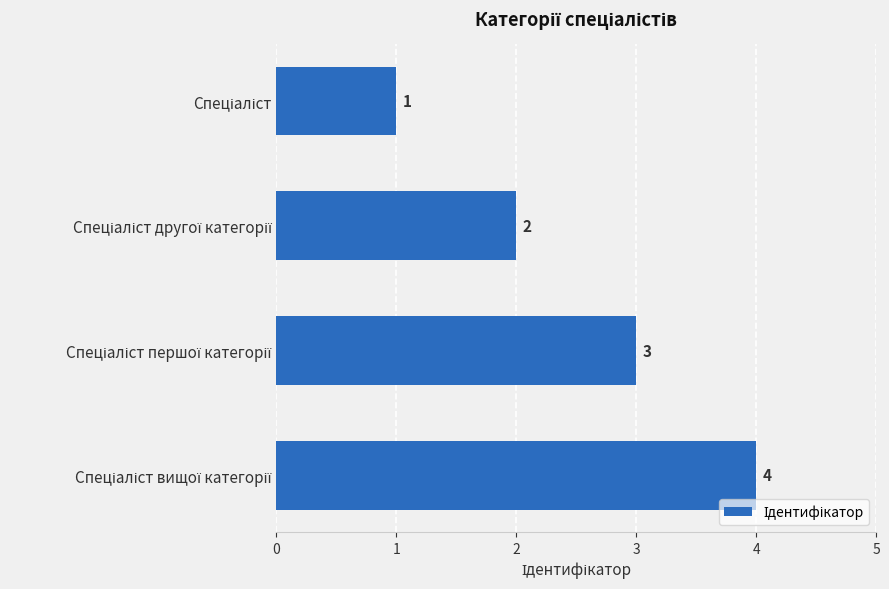

What is the difference between the maximum and minimum values?

3